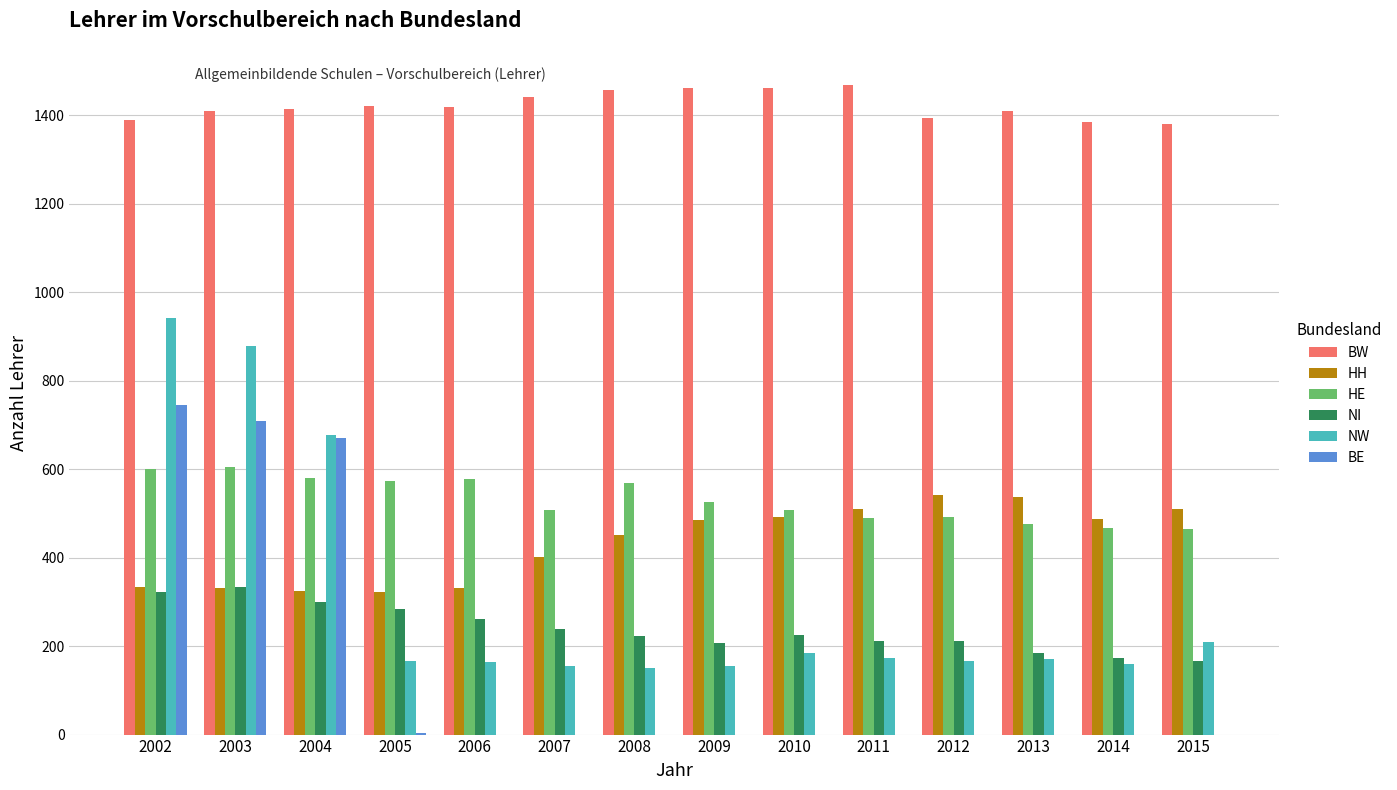

What is the maximum value for NI?

334.0